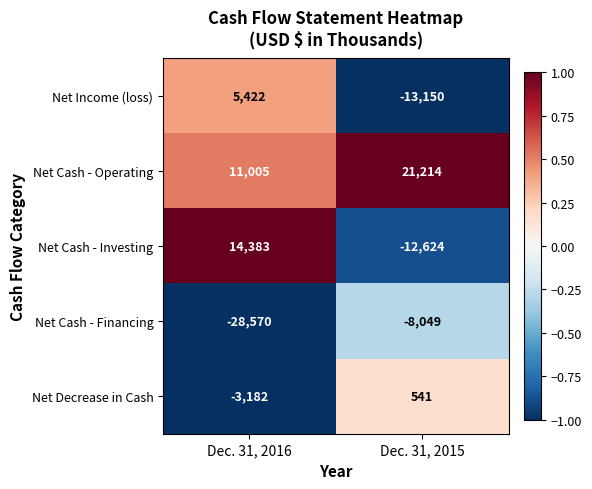

Count the number of data series in this chart.

5